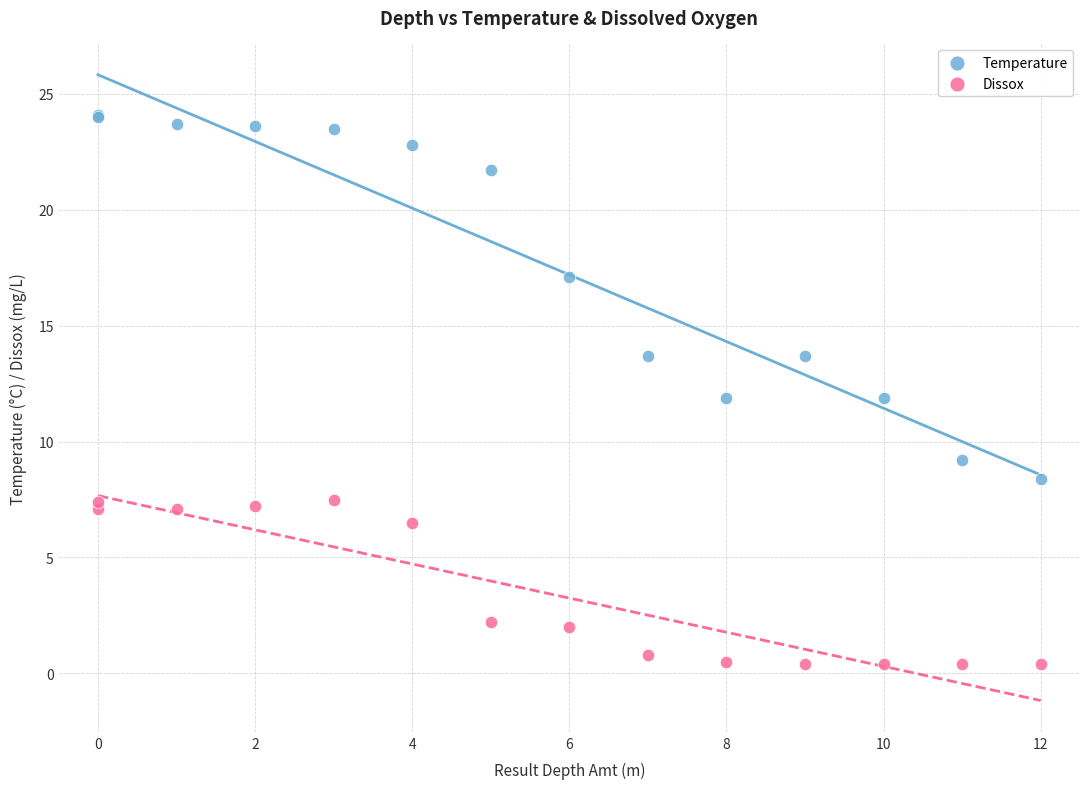

What are all the series names shown in the legend?

Temperature, Dissox